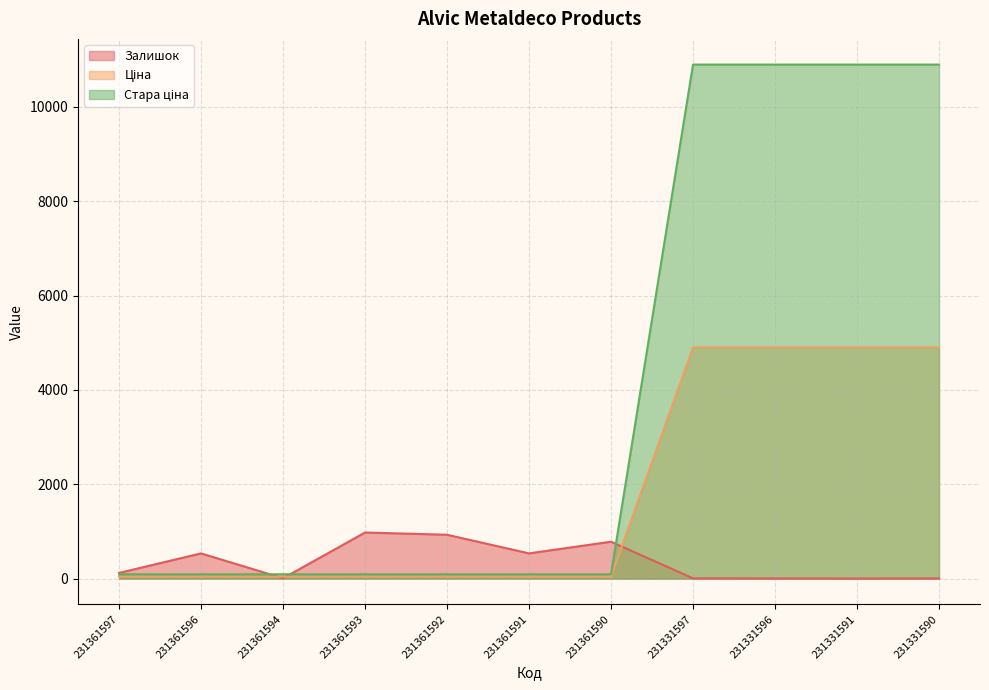

Which series changed the most between 231361592 and 231361591?

Залишок